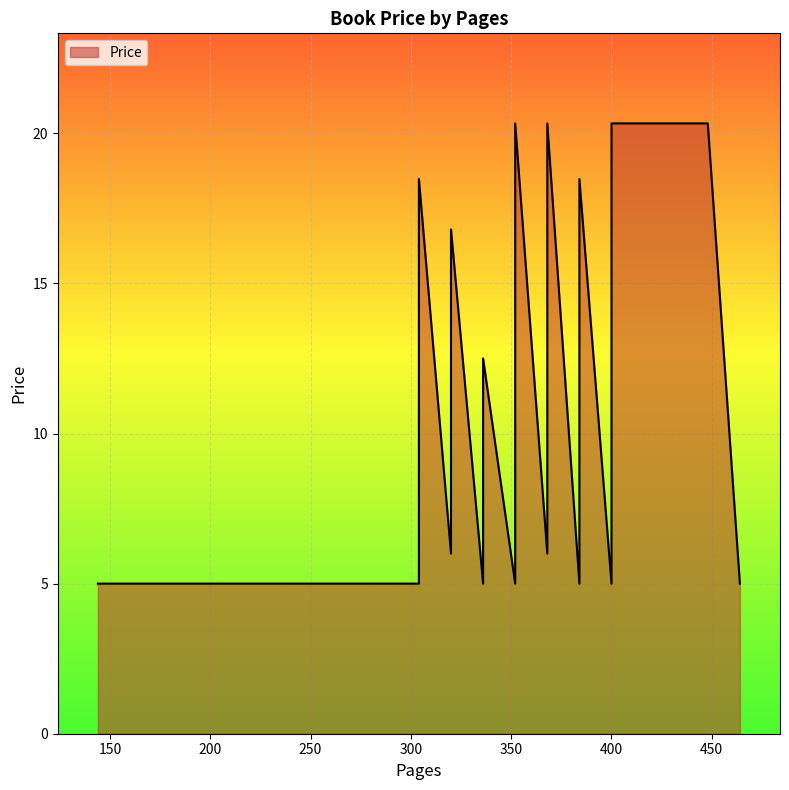

At which category does the chart reach its peak across all series?

400